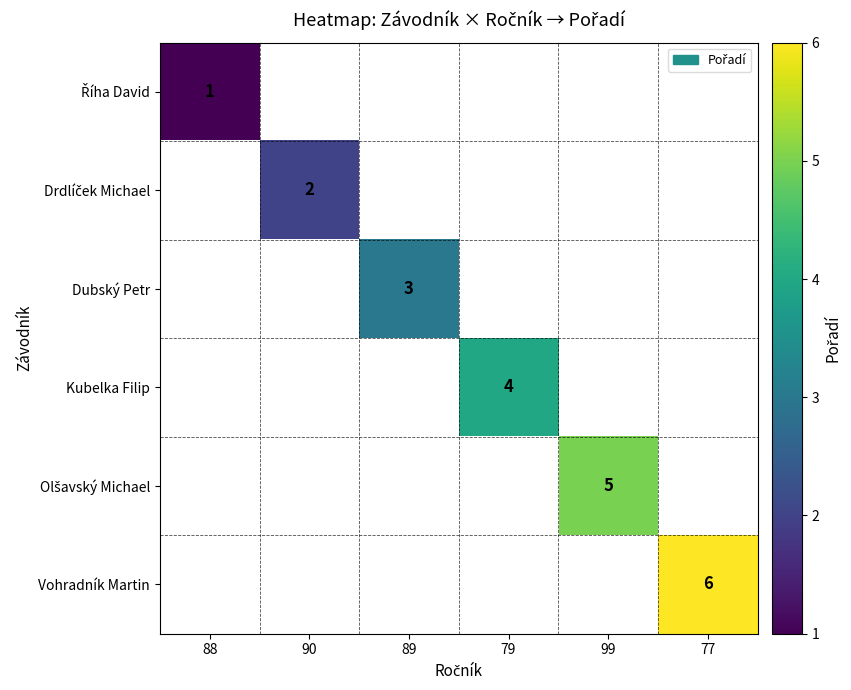

What is the maximum value shown in the chart?

6.0